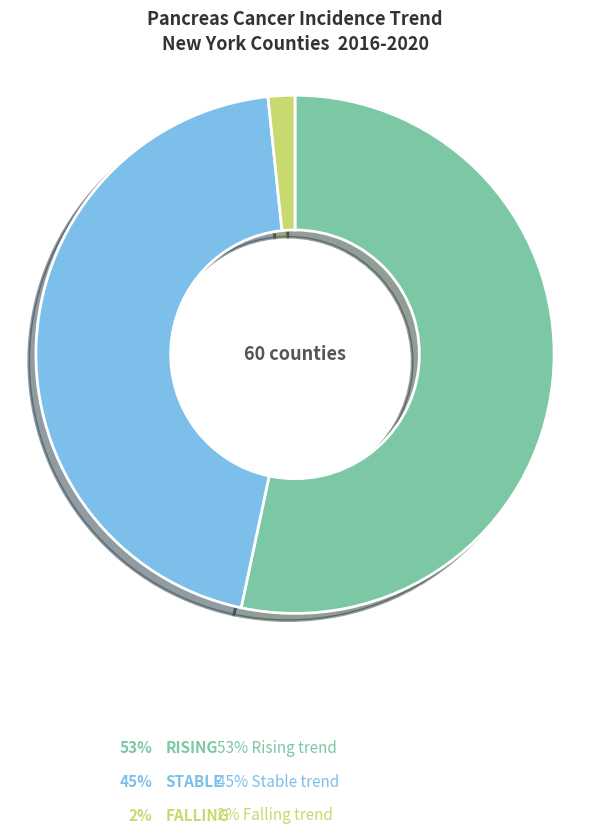

Is there any slice that represents more than half of the pie?

Yes